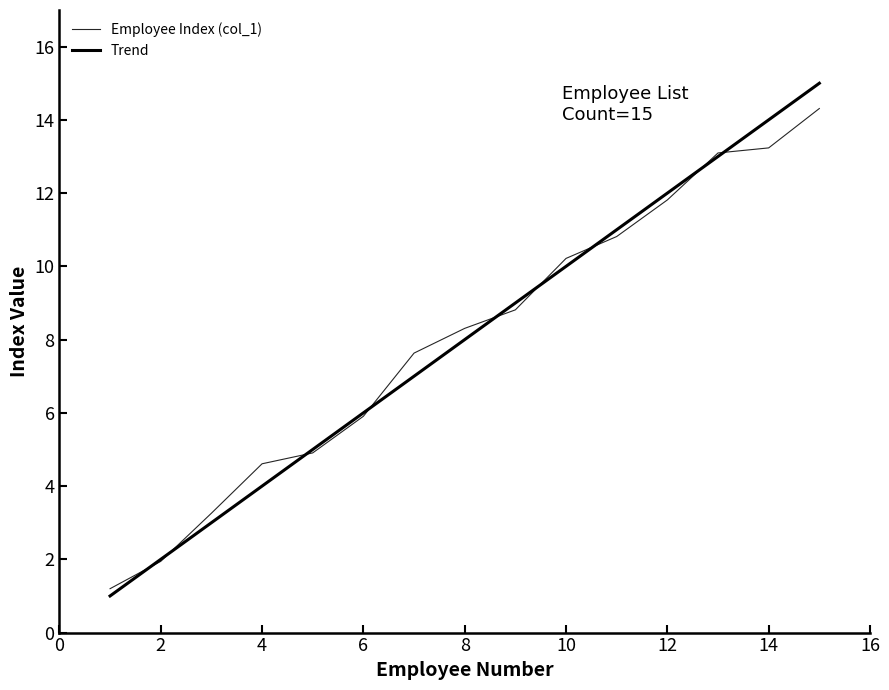

Is this an area chart (filled region under the line)?

No